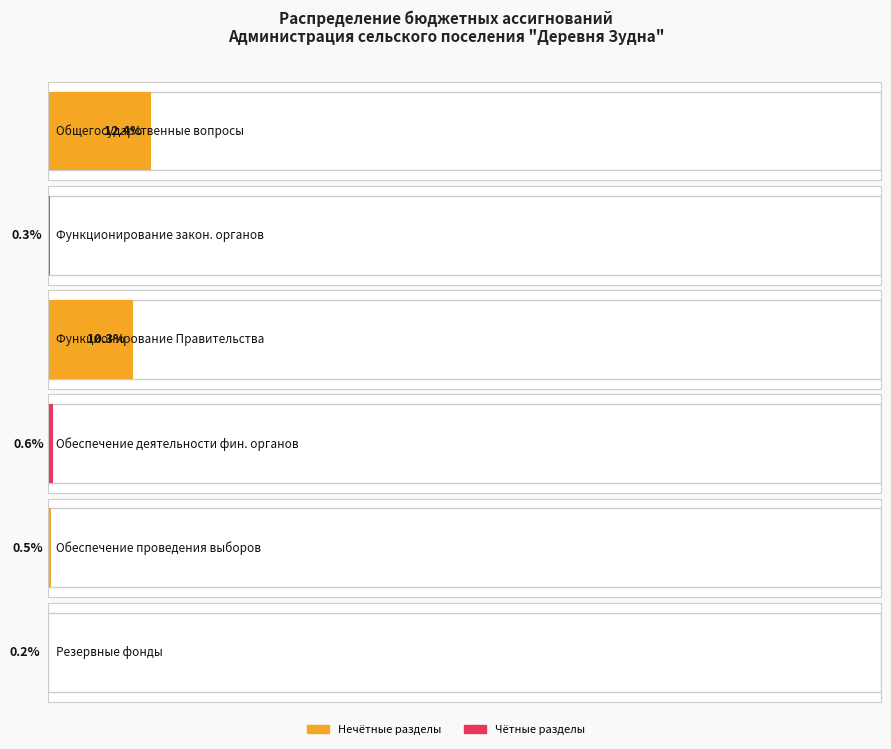

True or false: the data shows 1826374 at Функционирование Правительства.

True